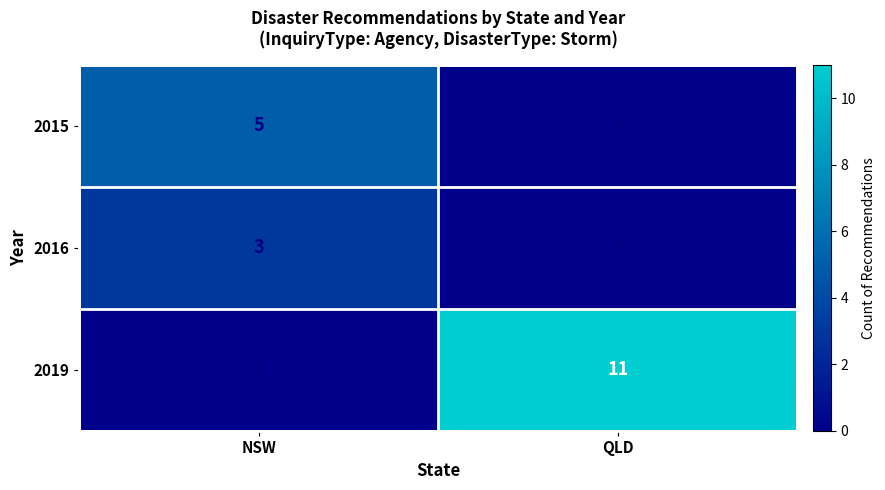

Is the value of 2015 at NSW greater than the value of 2019 at QLD?

No